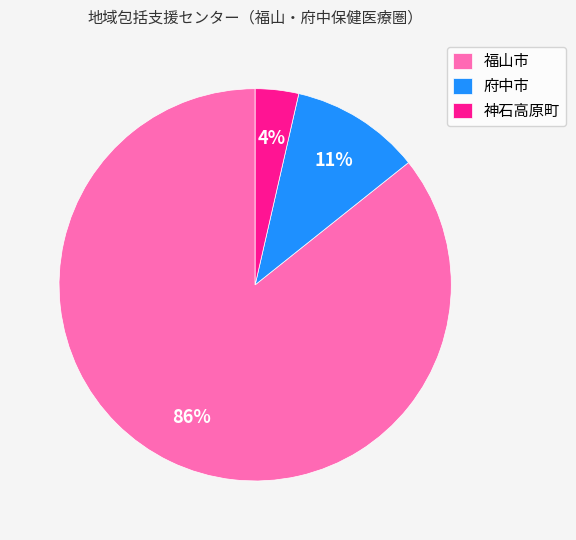

Do 神石高原町 and 府中市 together represent more than half of the pie?

No